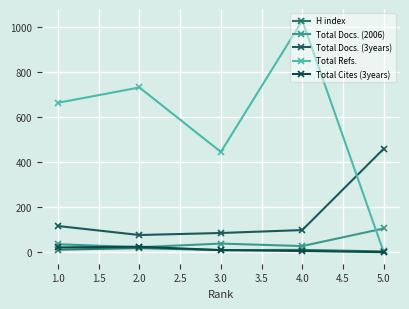

How many values in the Total Docs. (3years) series are below 98?

2